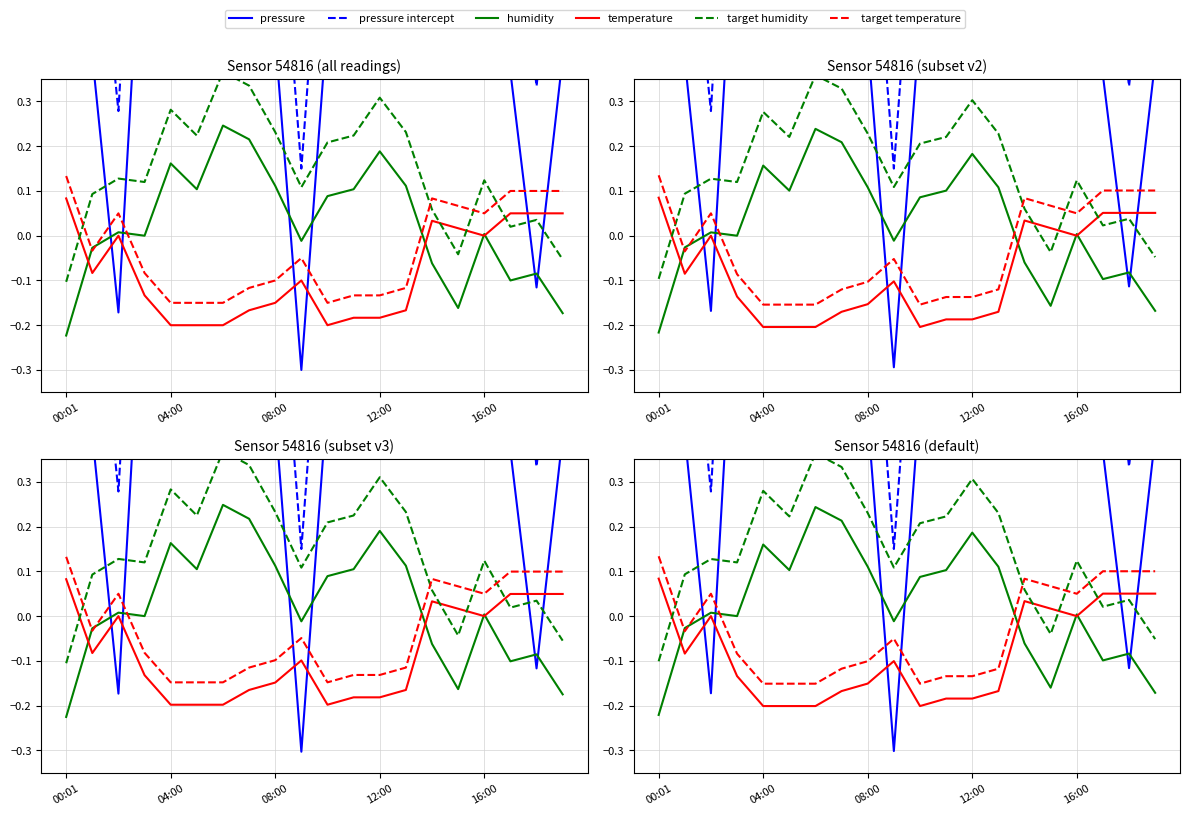

Does the chart display data point markers on the line(s)?

No